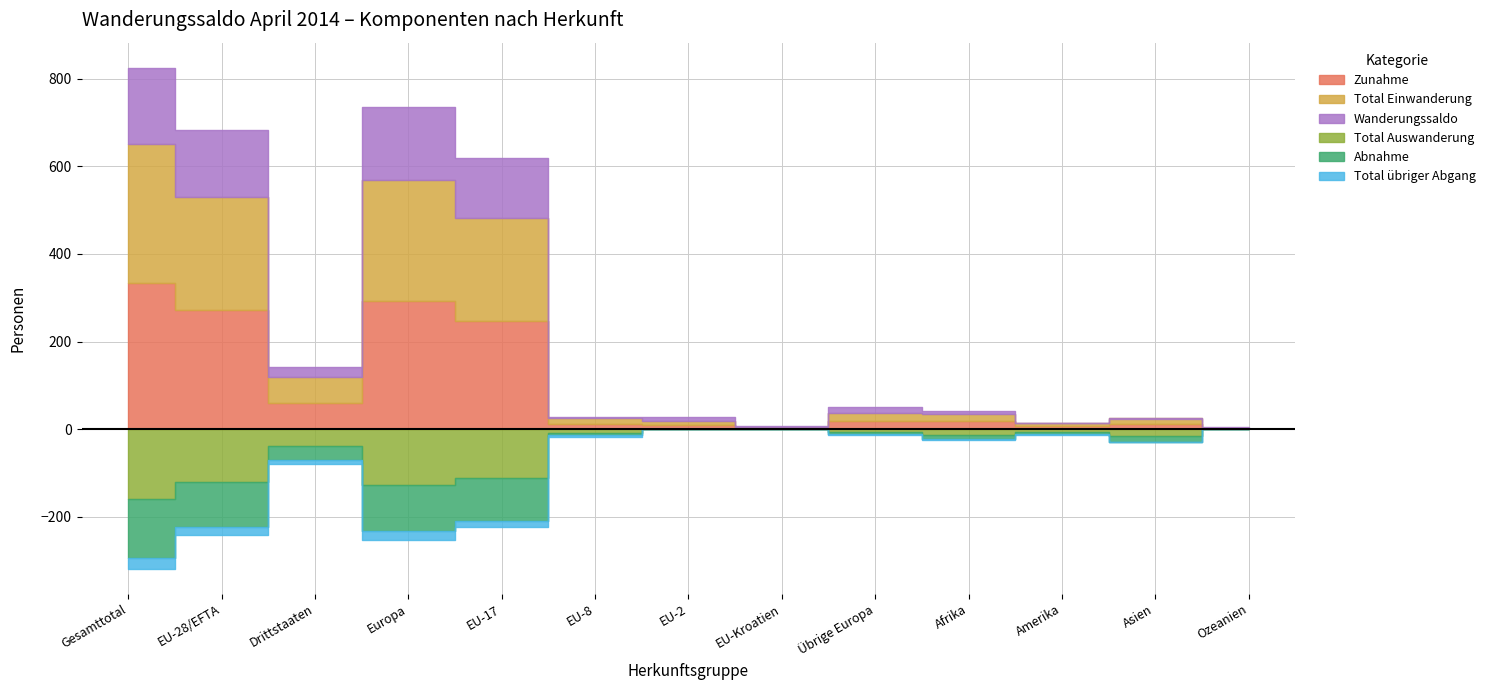

At which label does Abnahme reach its minimum?

EU-2